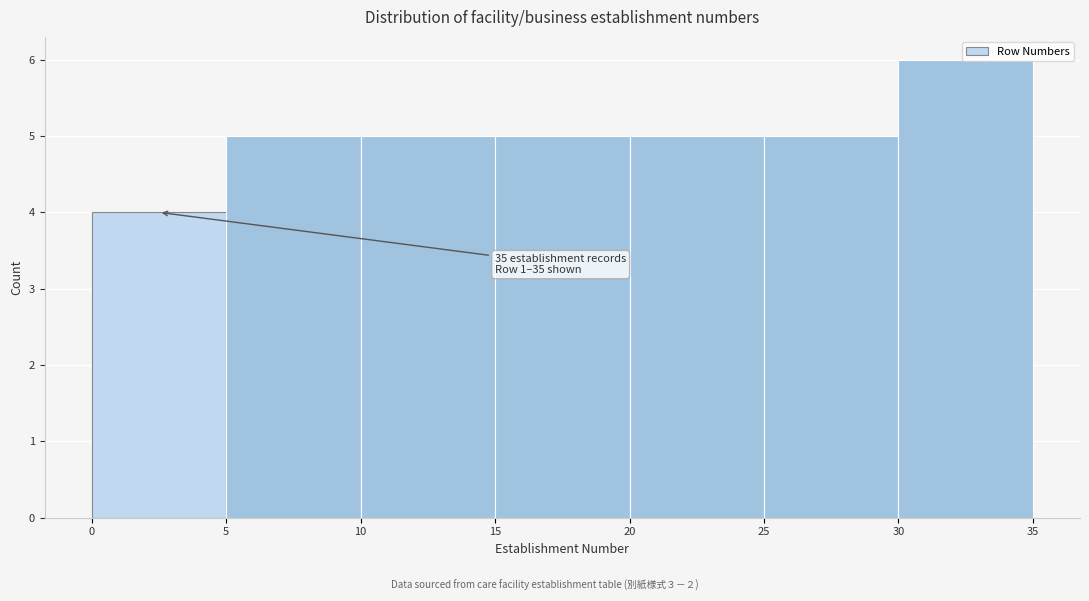

Over which range of the x-axis is the bar tallest?

30 to 35